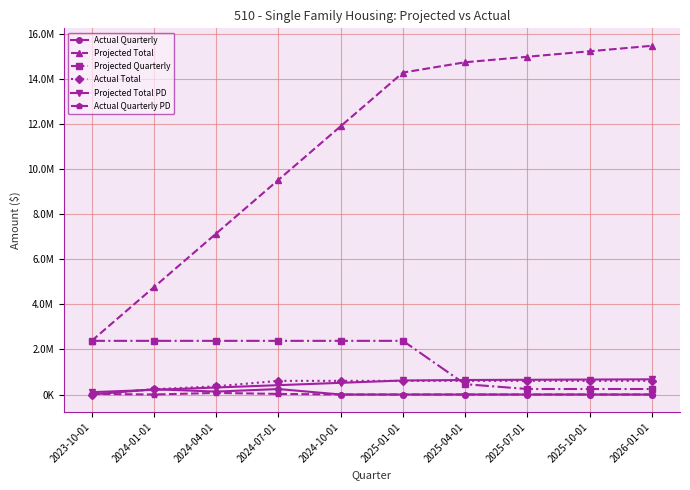

Is it true that Actual Quarterly PD equals 0.0 at 2024-10-01?

True